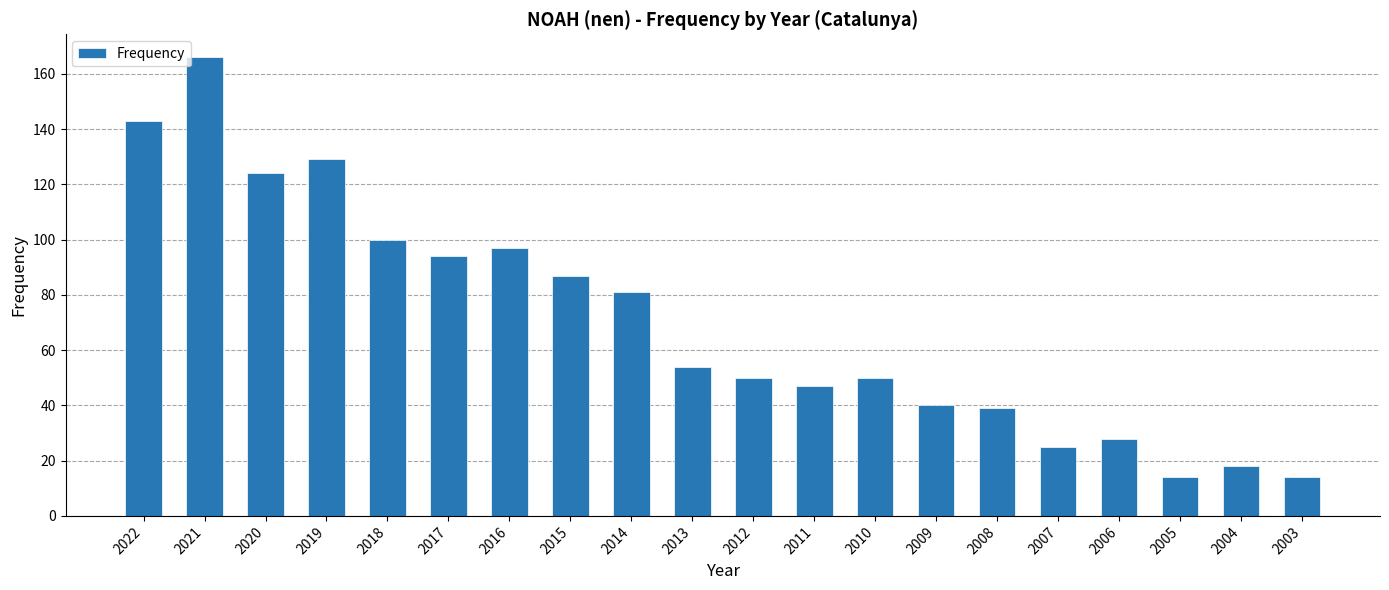

Between 2015 and 2012, which is larger?

2015